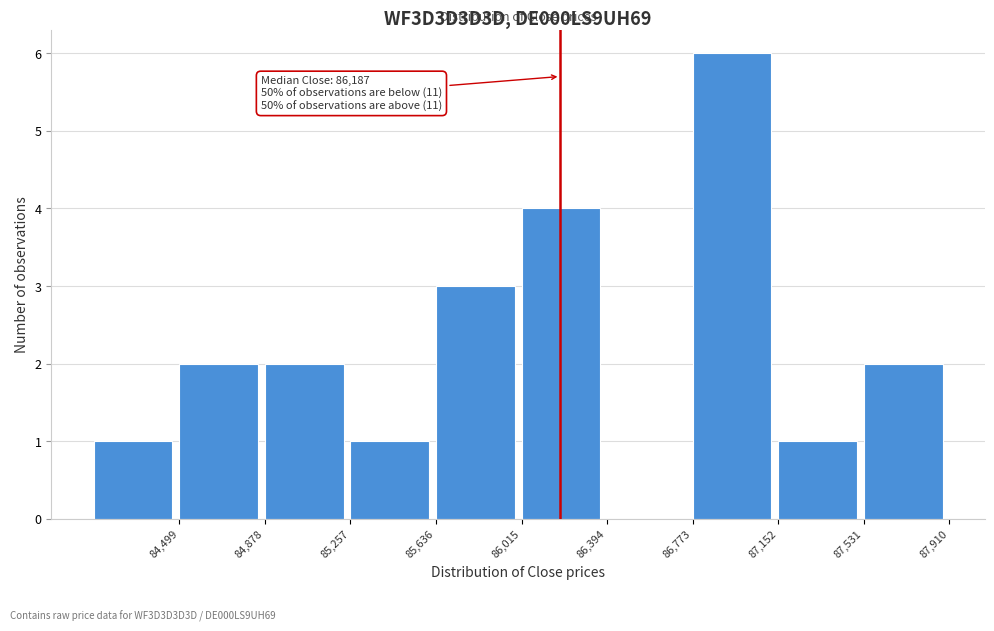

Over which range of the x-axis is the bar tallest?

86750 to 87150